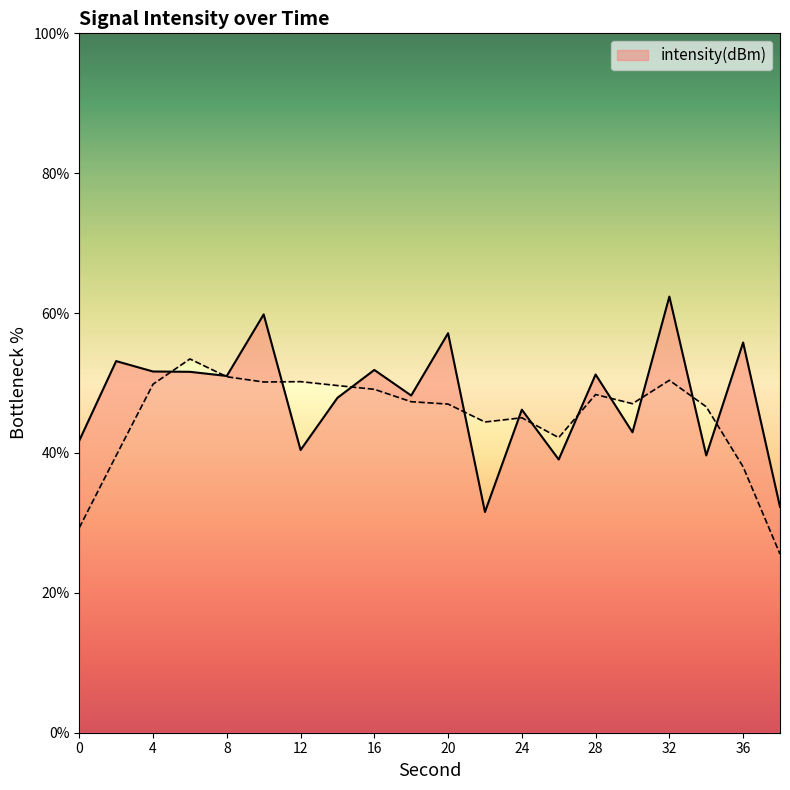

Reading left to right, extract all data points from this chart.

0=41.8	2=53.1	4=51.6	6=51.6	8=51.0	10=59.8	12=40.4	14=47.9	16=51.9	18=48.2	20=57.1	22=31.6	24=46.2	26=39.1	28=51.2	30=43.0	32=62.4	34=39.6	36=55.8	38=32.3